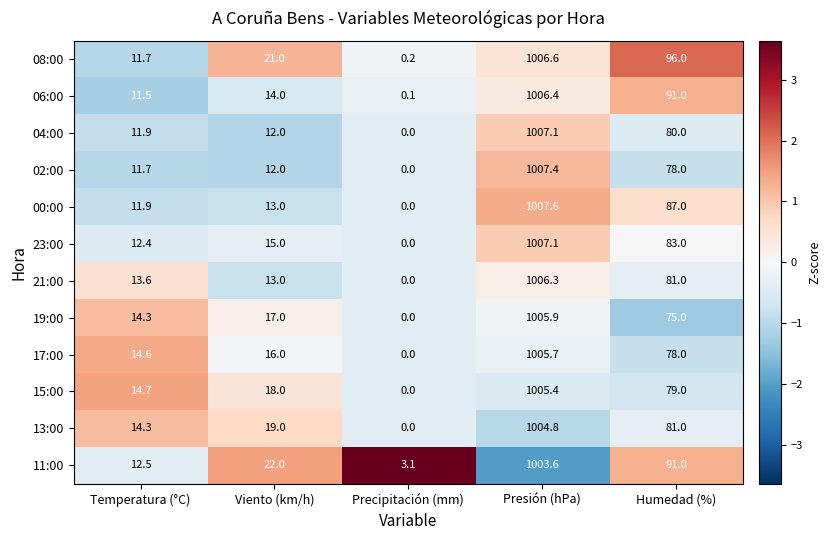

What is the difference between the highest and lowest values at Viento (km/h)?

10.0